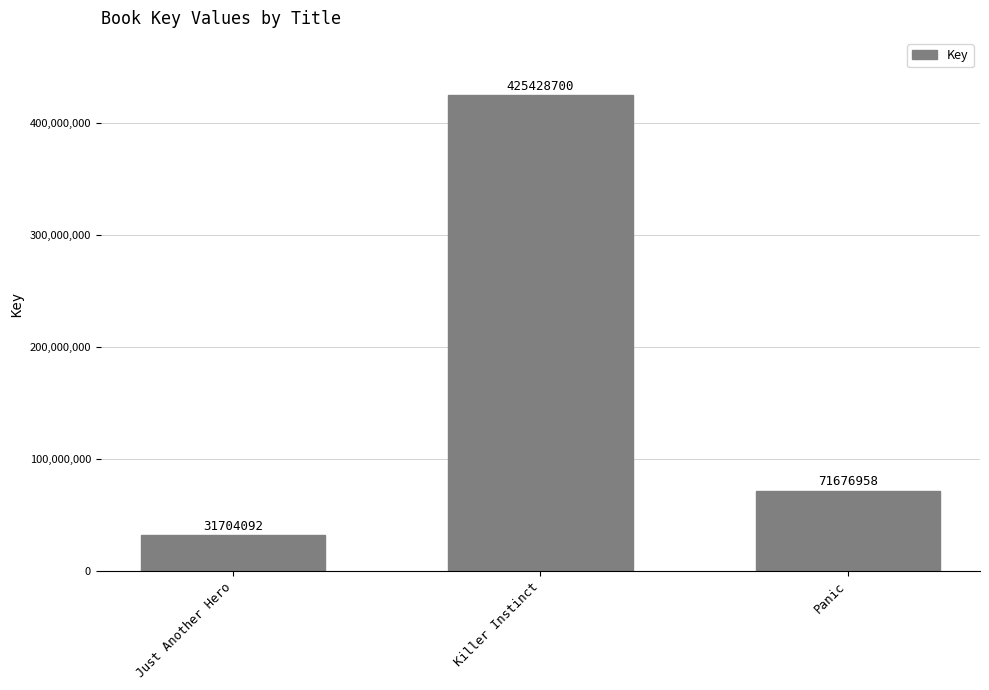

What is the change in value from Just Another Hero to Killer Instinct?

+393724608